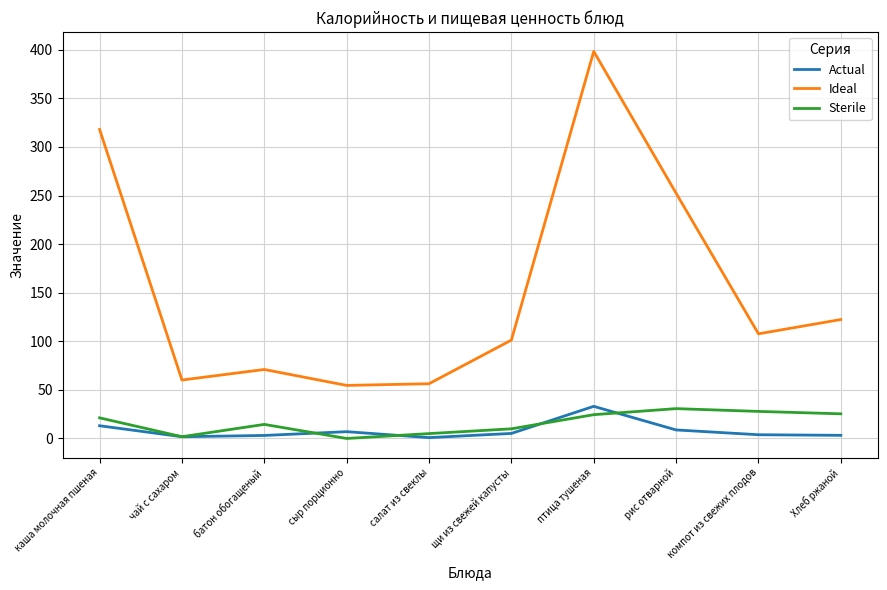

What is the difference between the maximum and minimum values in the Ideal series?

343.7